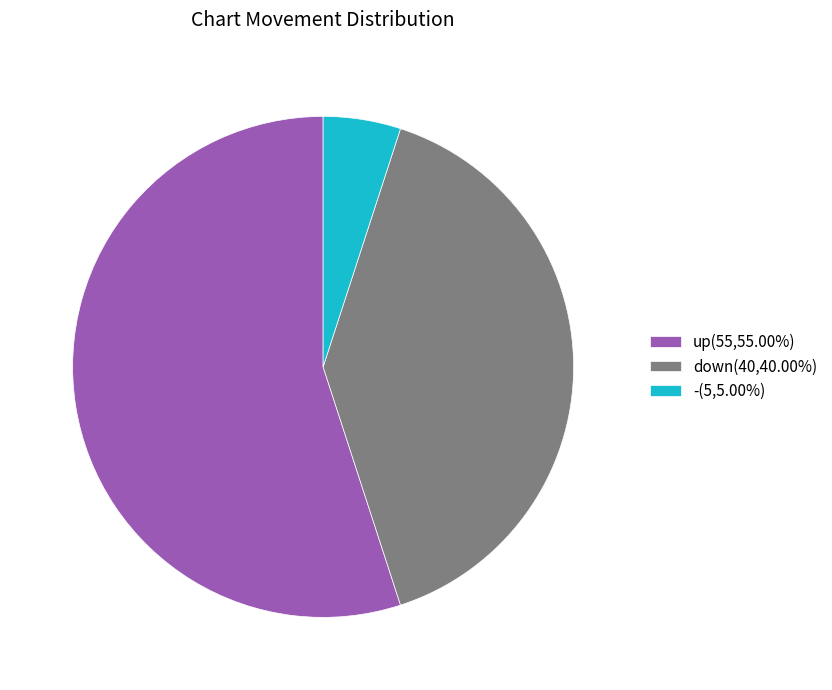

Is it true that - is 1% of the pie?

False